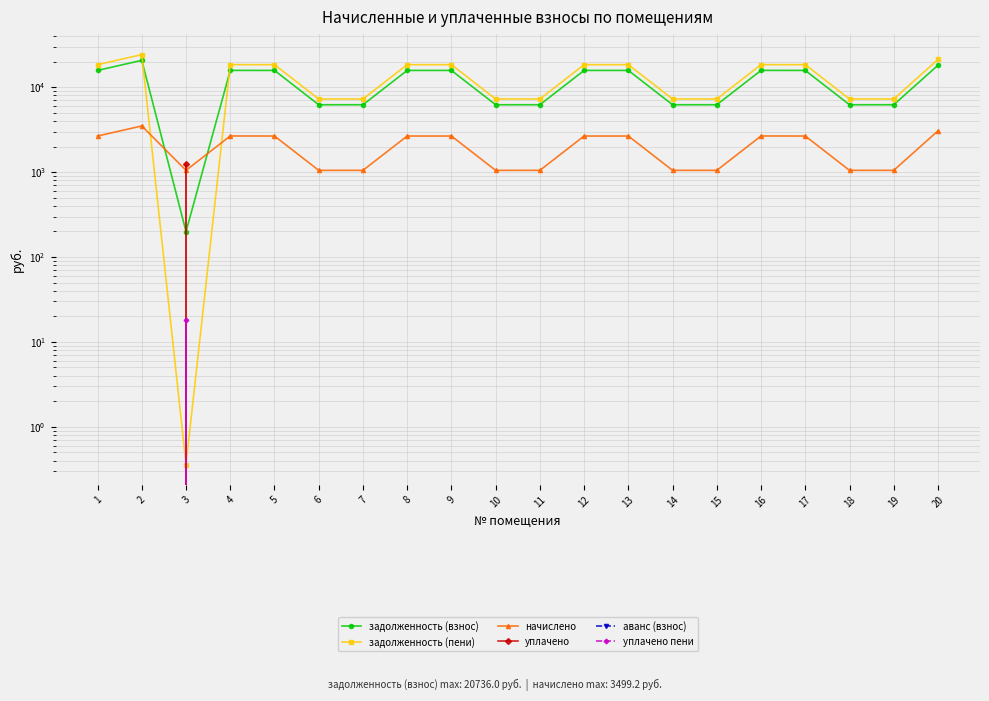

Where does the задолженность (взнос) series first go above 15782?

1